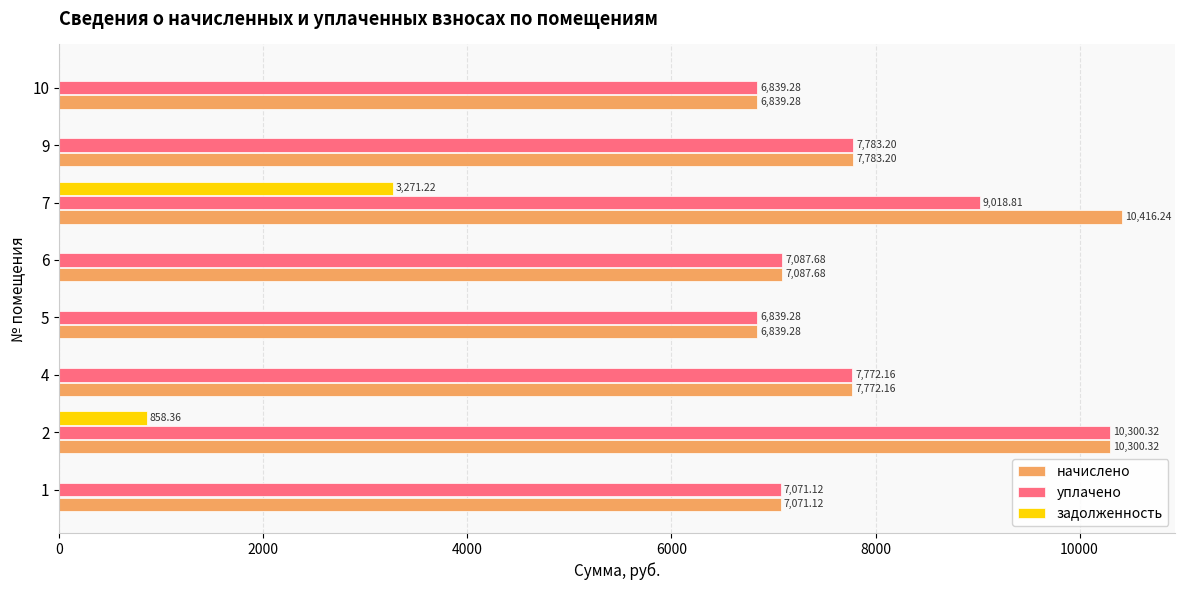

At which category is the sum across all series the highest?

7